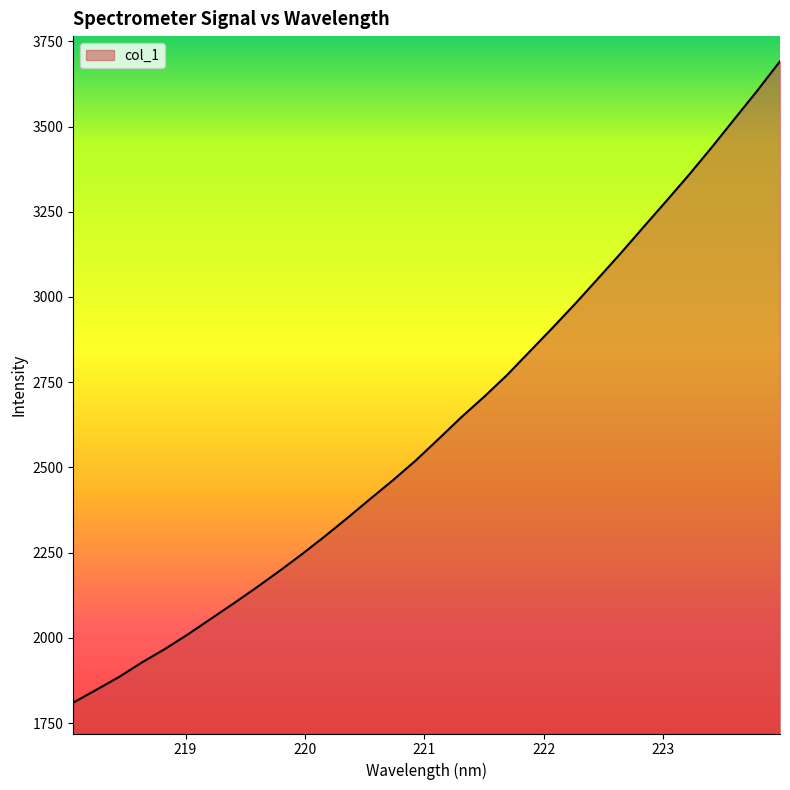

What is the greatest value displayed?

3691.3